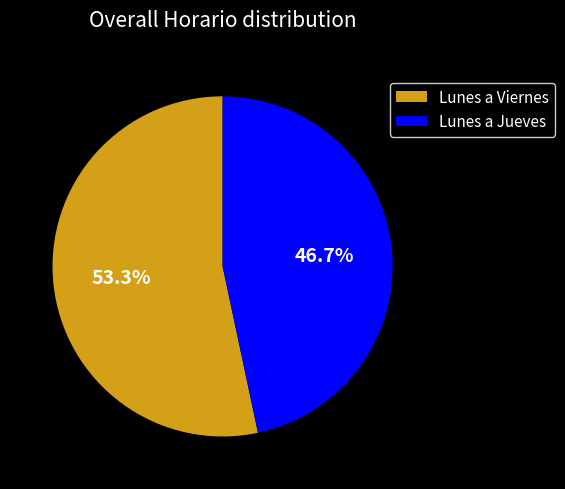

What is the majority slice?

Lunes a Viernes